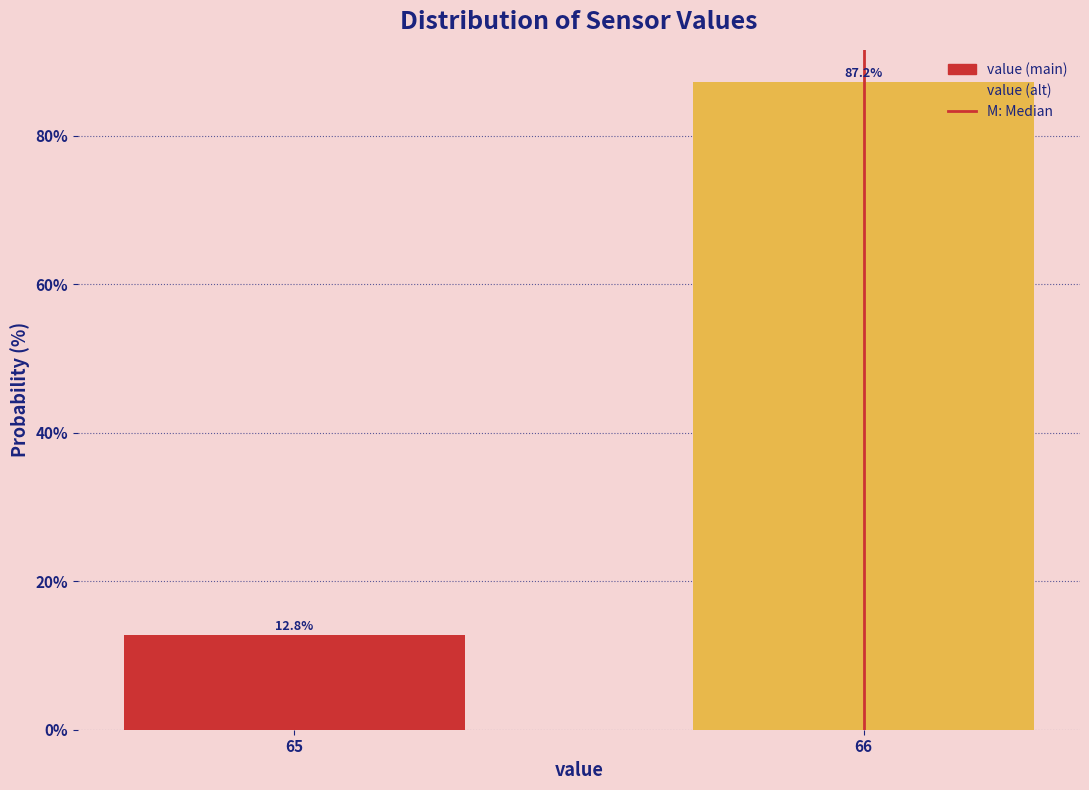

Reading left to right, transcribe all the data shown in this chart.

65=12.8	66=87.2